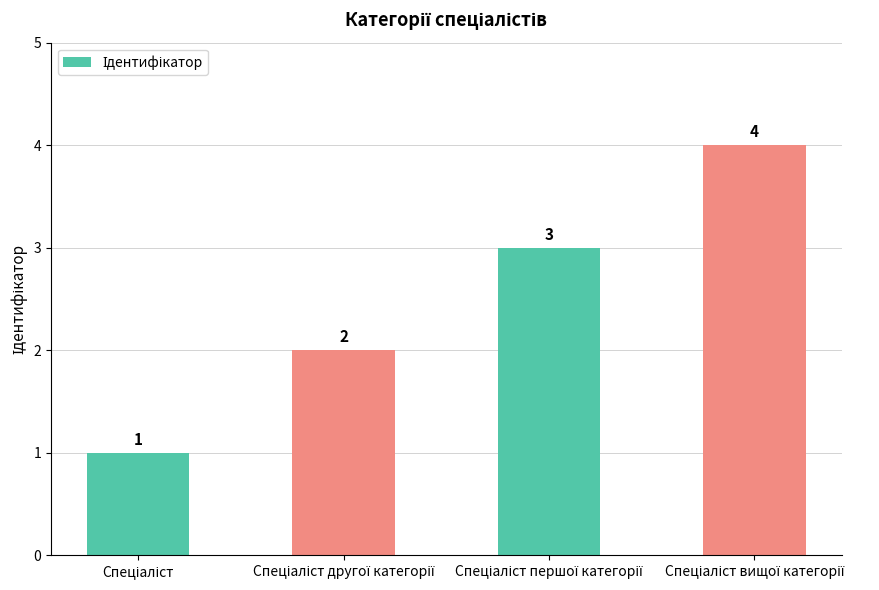

What is the difference between the maximum and minimum values?

3